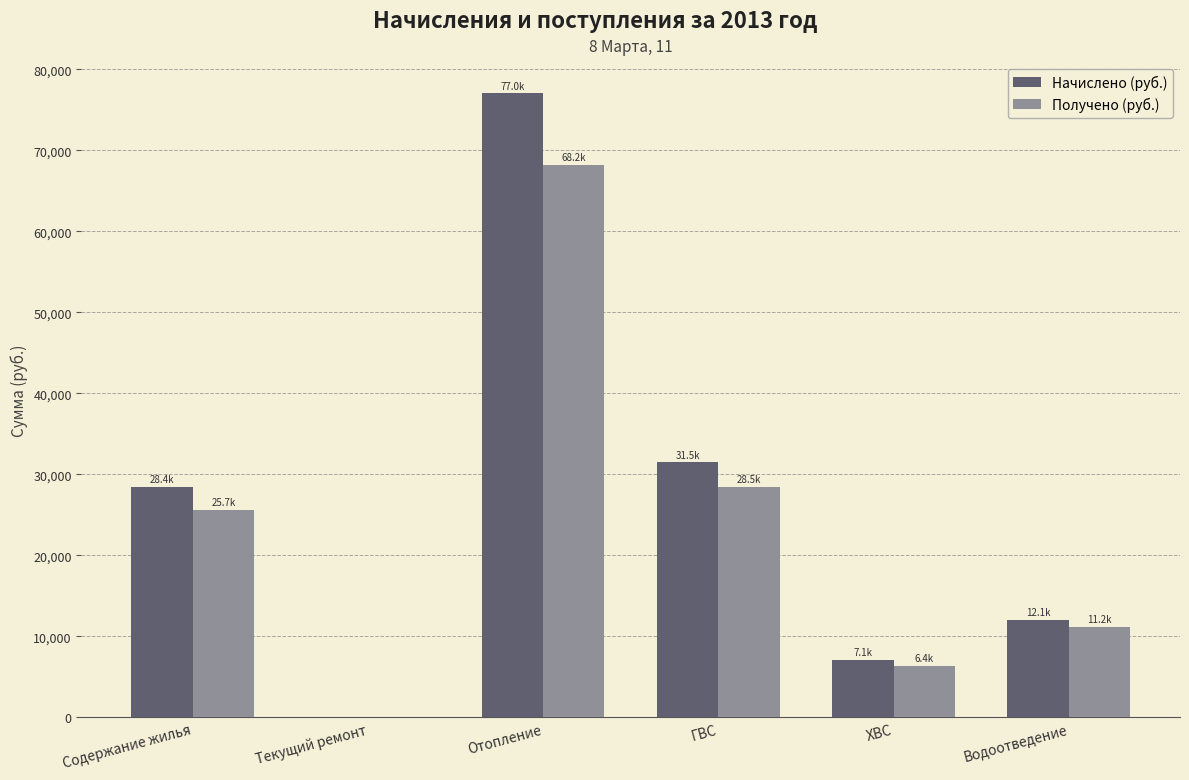

What is the highest value of the Получено (руб.) series?

68154.4